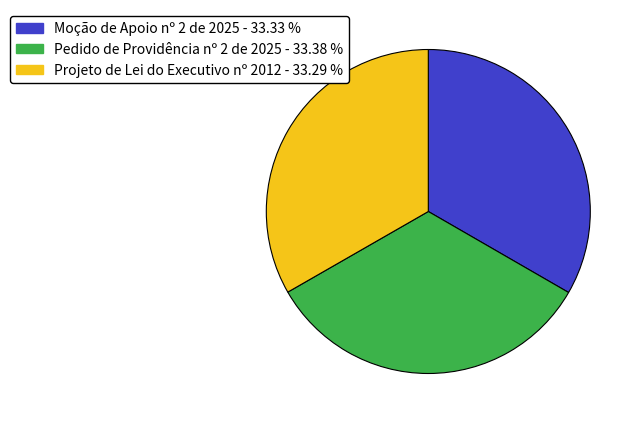

Is there a majority slice in this chart?

No